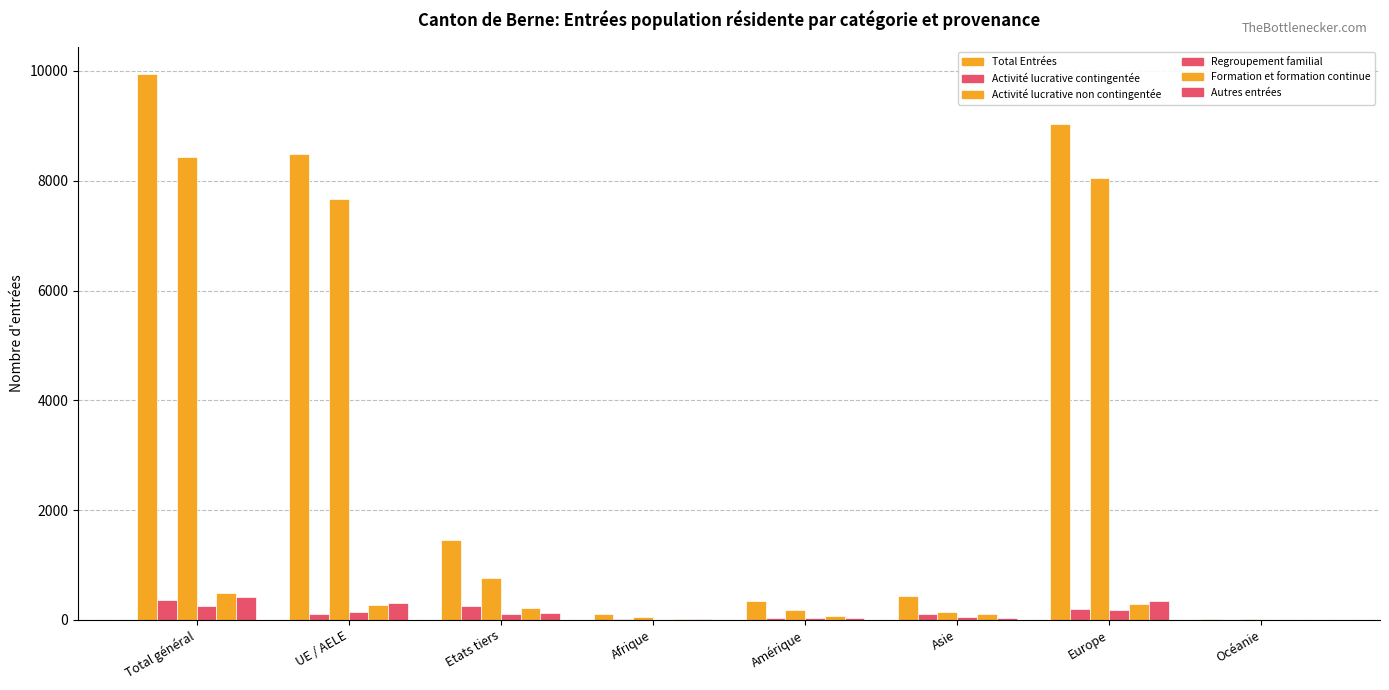

How many distinct data groups are displayed?

6